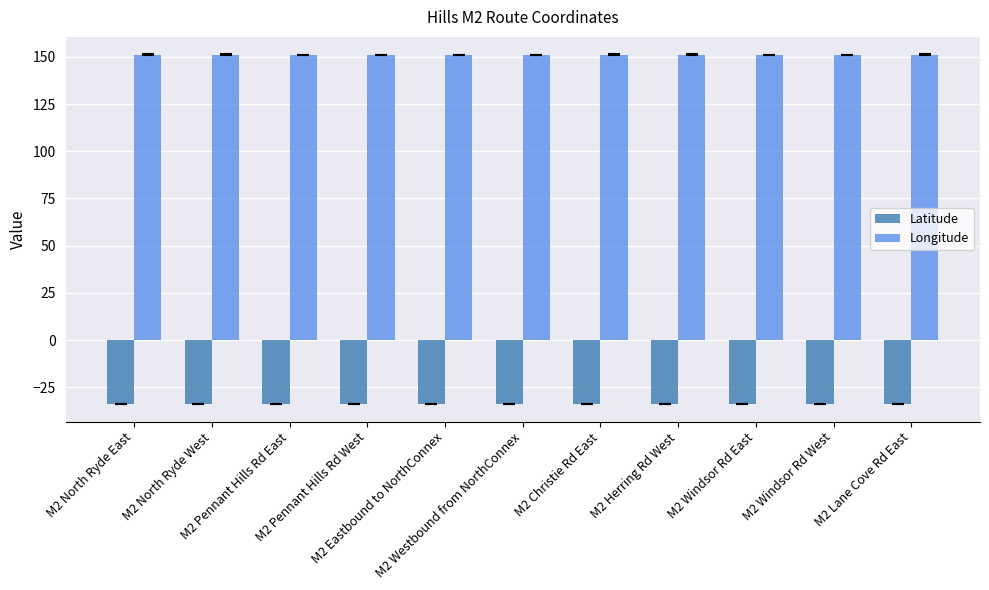

What is the greatest value displayed?

151.1